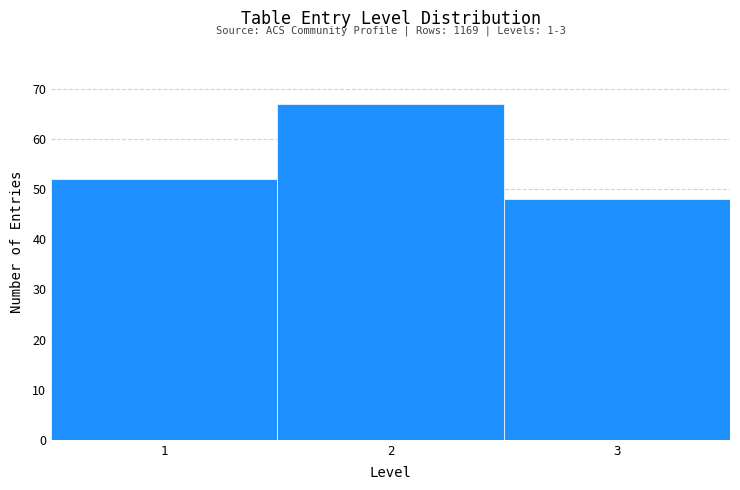

Which range on the x-axis has the tallest bar?

1.5 to 2.5